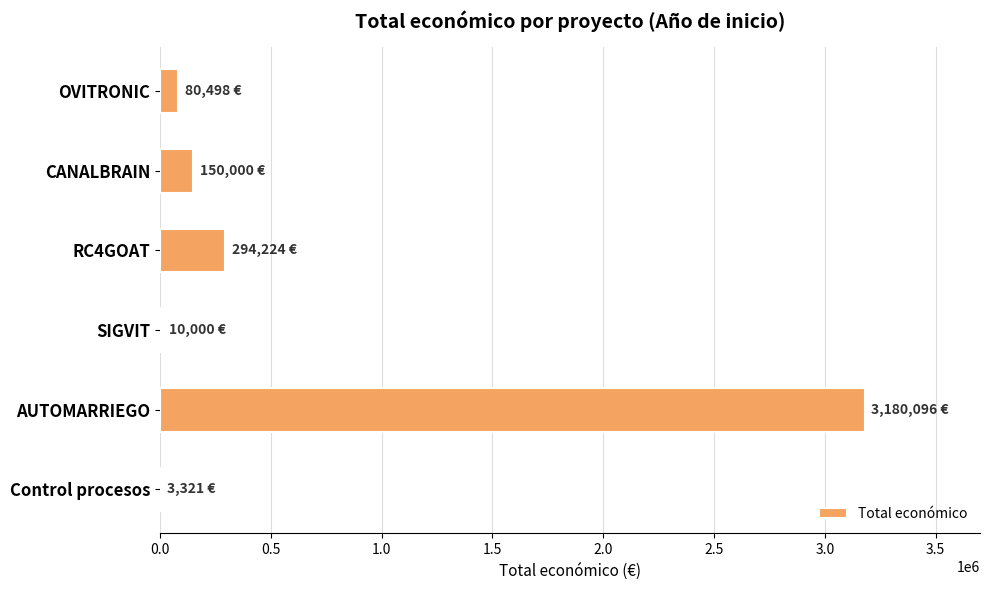

Are the bars grouped side by side (vs. stacked)?

No